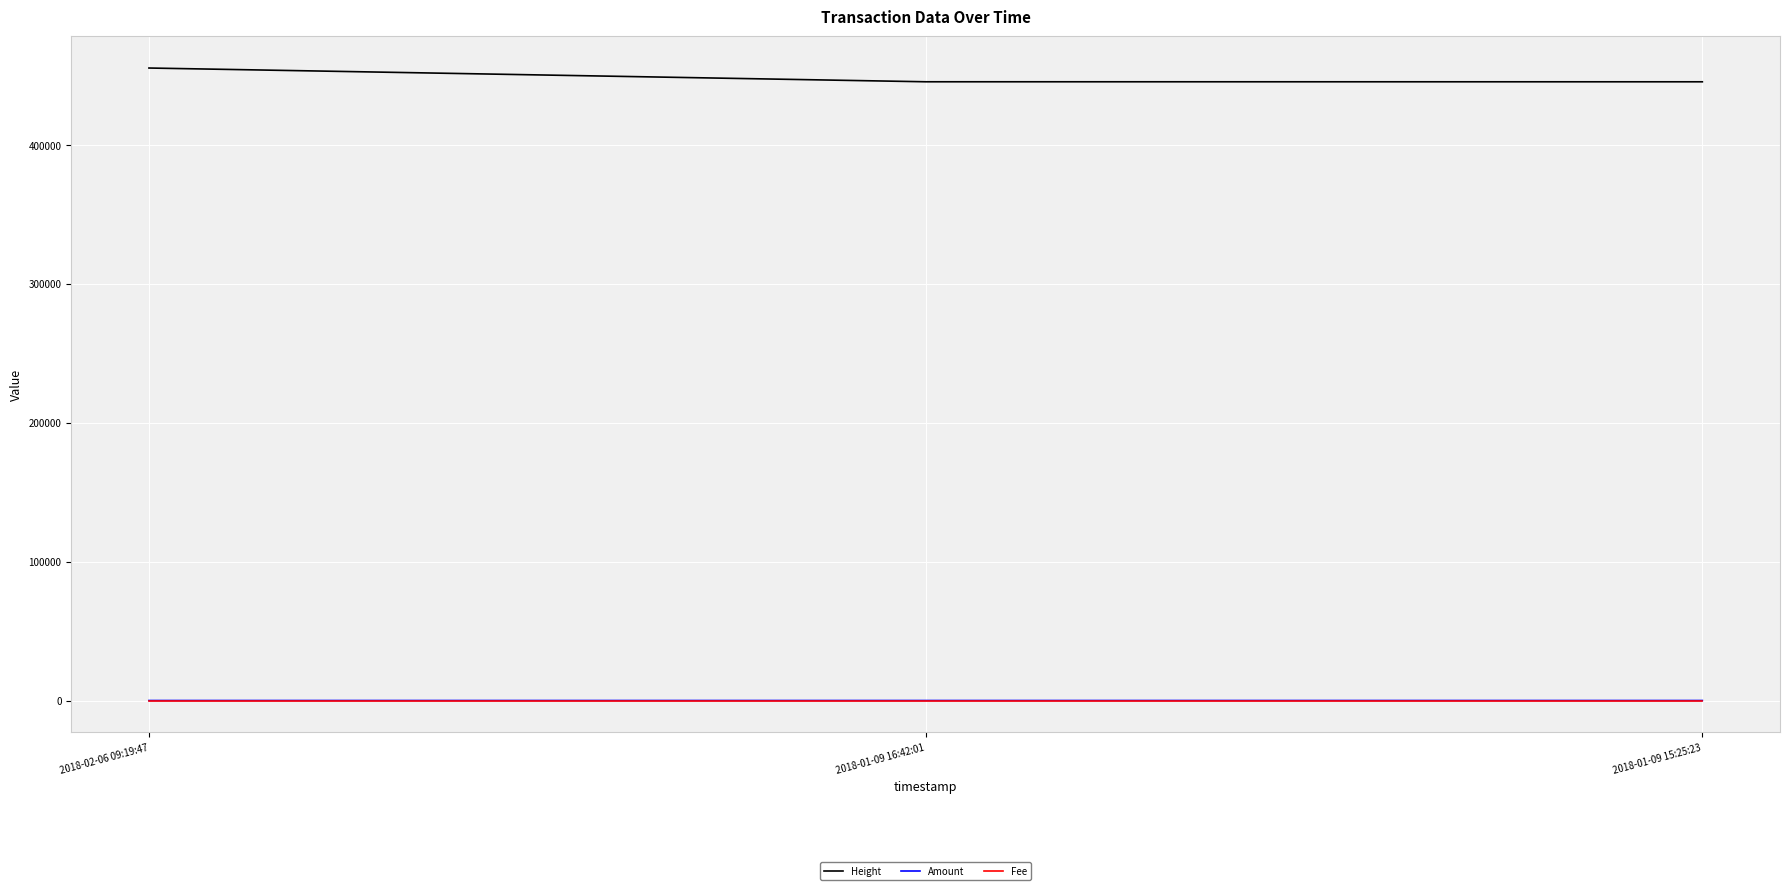

What is the lowest value of the Height series?

445586.0